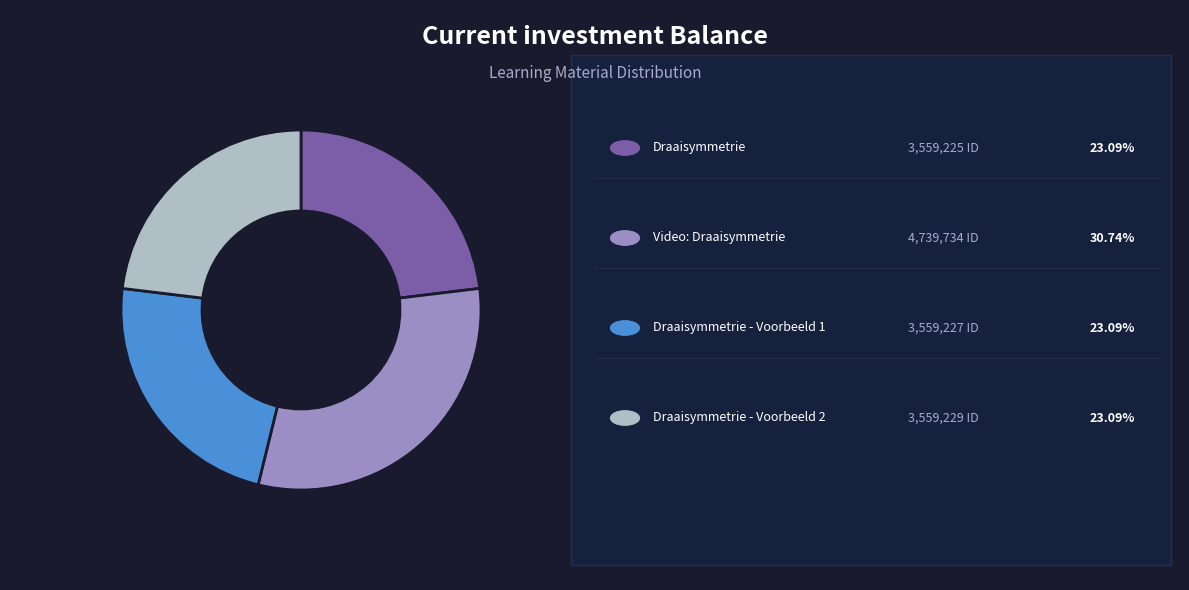

Is there any slice that represents more than half of the pie?

No